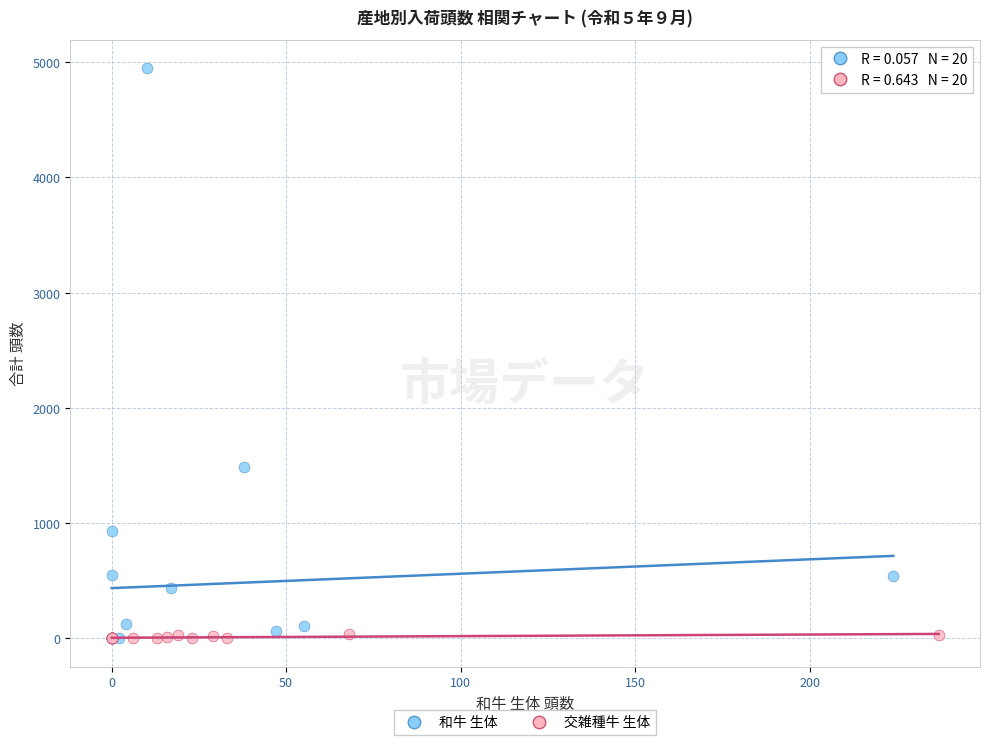

What are all the series names shown in the legend?

和牛 生体, 交雑種牛 生体